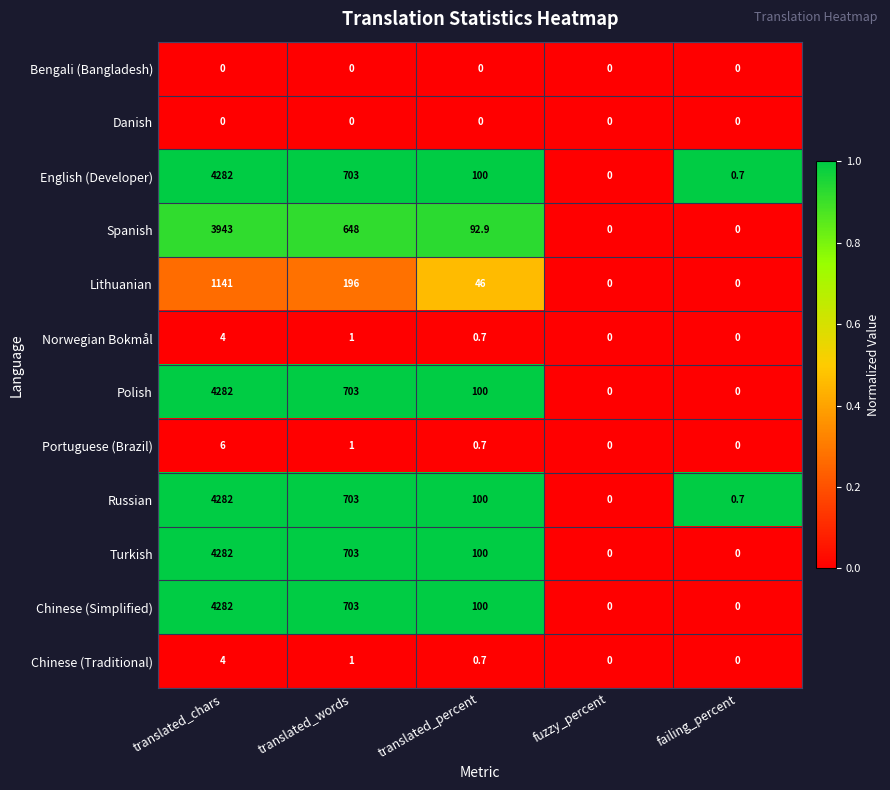

Is it true that Portuguese (Brazil) equals 2.5 at failing_percent?

False